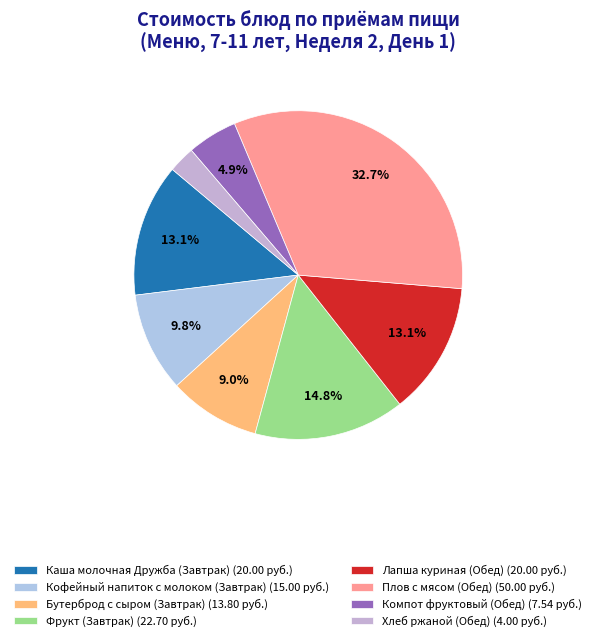

The Хлеб ржаной (Обед) slice represents 3% of the pie. True or false?

True